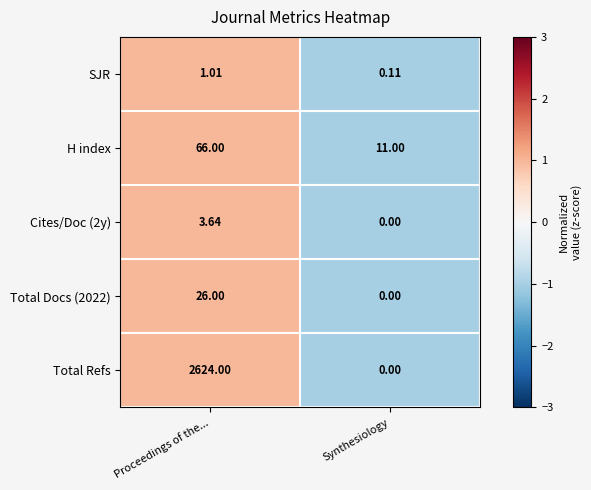

Which series has the widest spread of values?

Total Refs